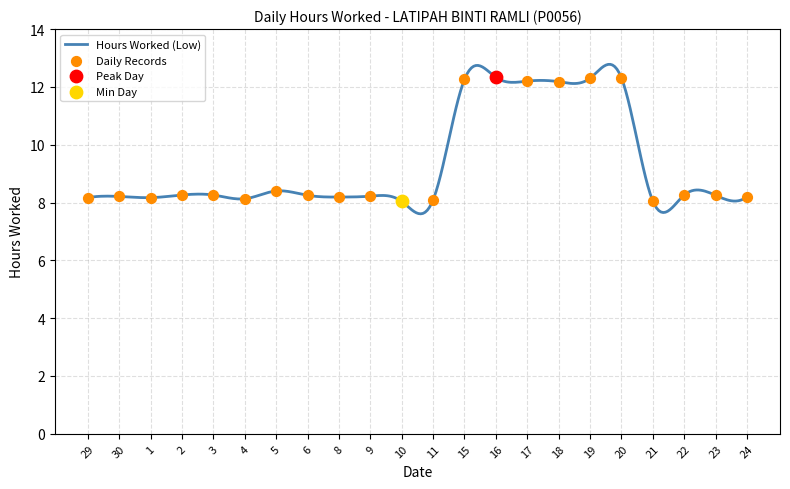

Between 24 and 6, which is larger?

6